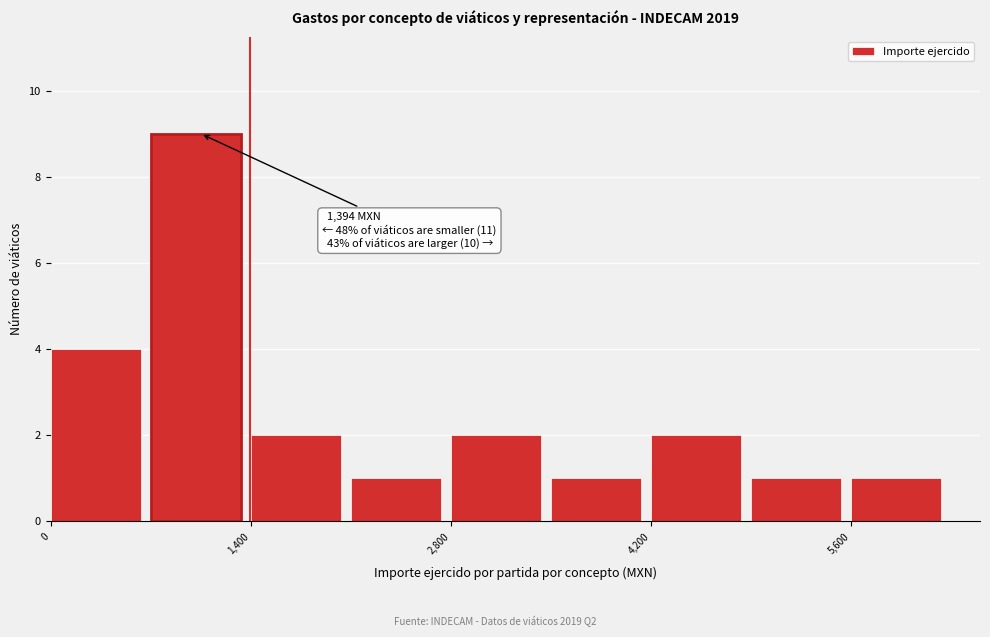

Read against the x-axis, roughly where is the centre of the tallest bar?

1000